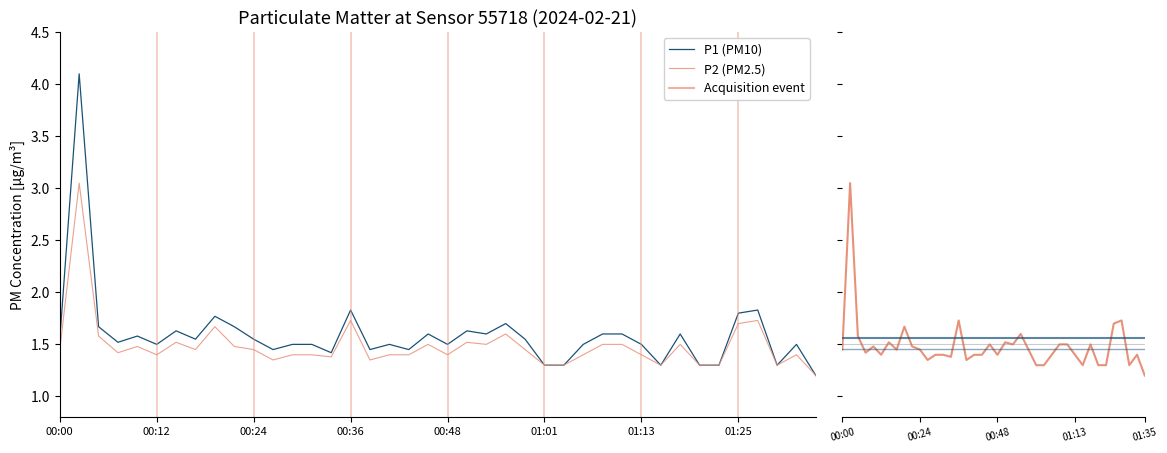

Where is the first local maximum for P1?

00:02